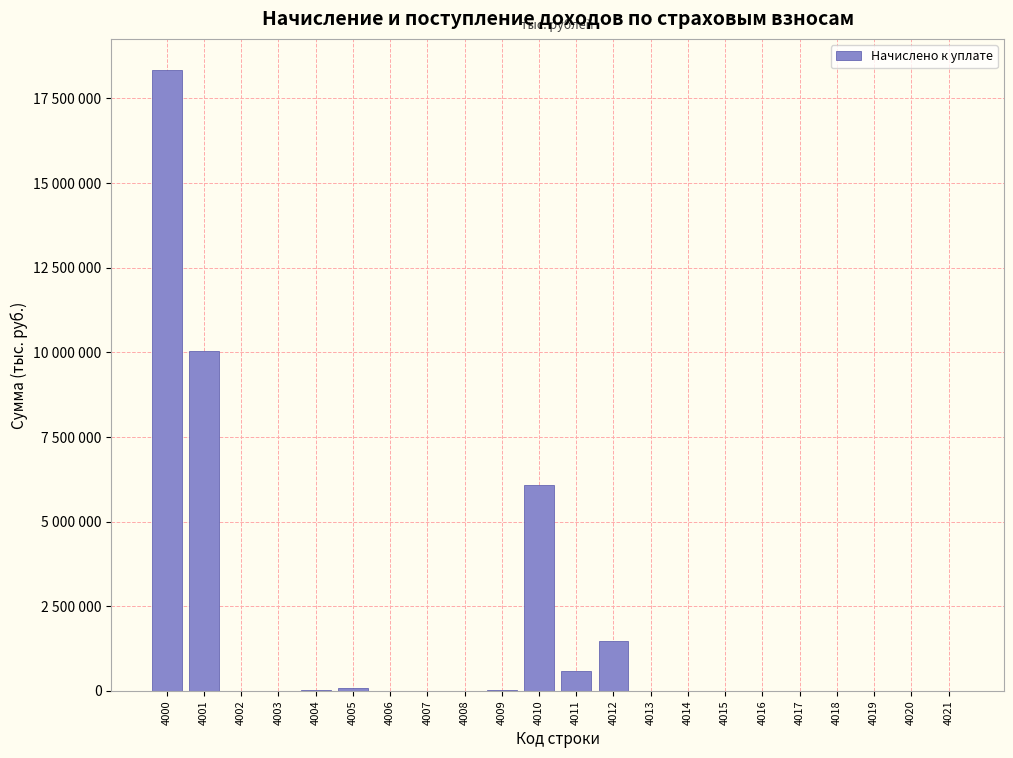

Are the bars horizontal?

No